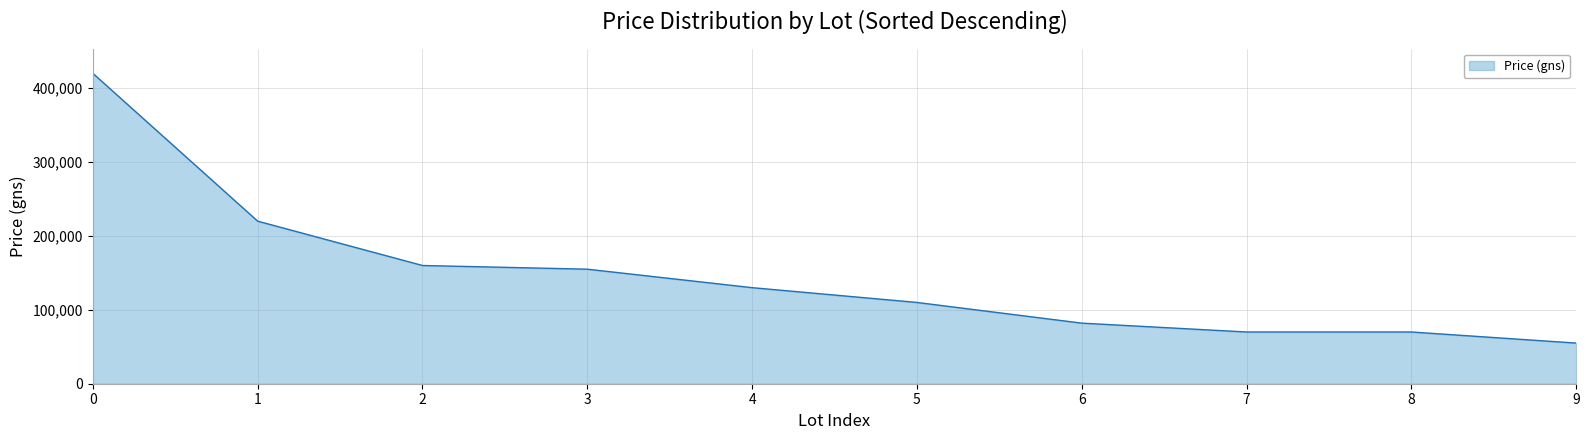

How many lines are shown in the chart?

1